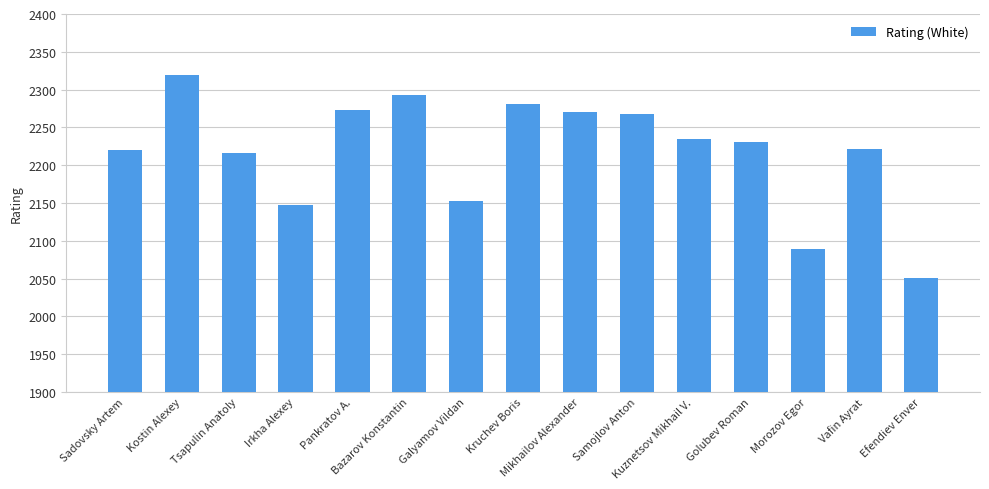

What is the difference between the maximum and minimum values?

268